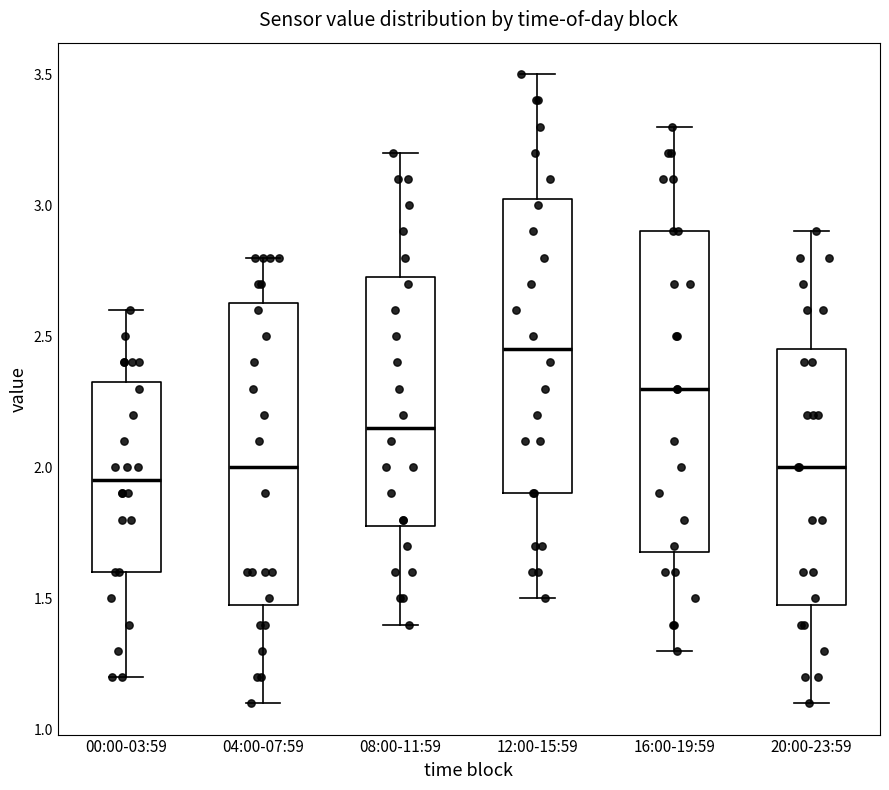

Where does the upper whisker of the box for 12:00-15:59 end on the y-axis? The values are not printed on the chart, so give them approximately, as read against the axis.

3.50